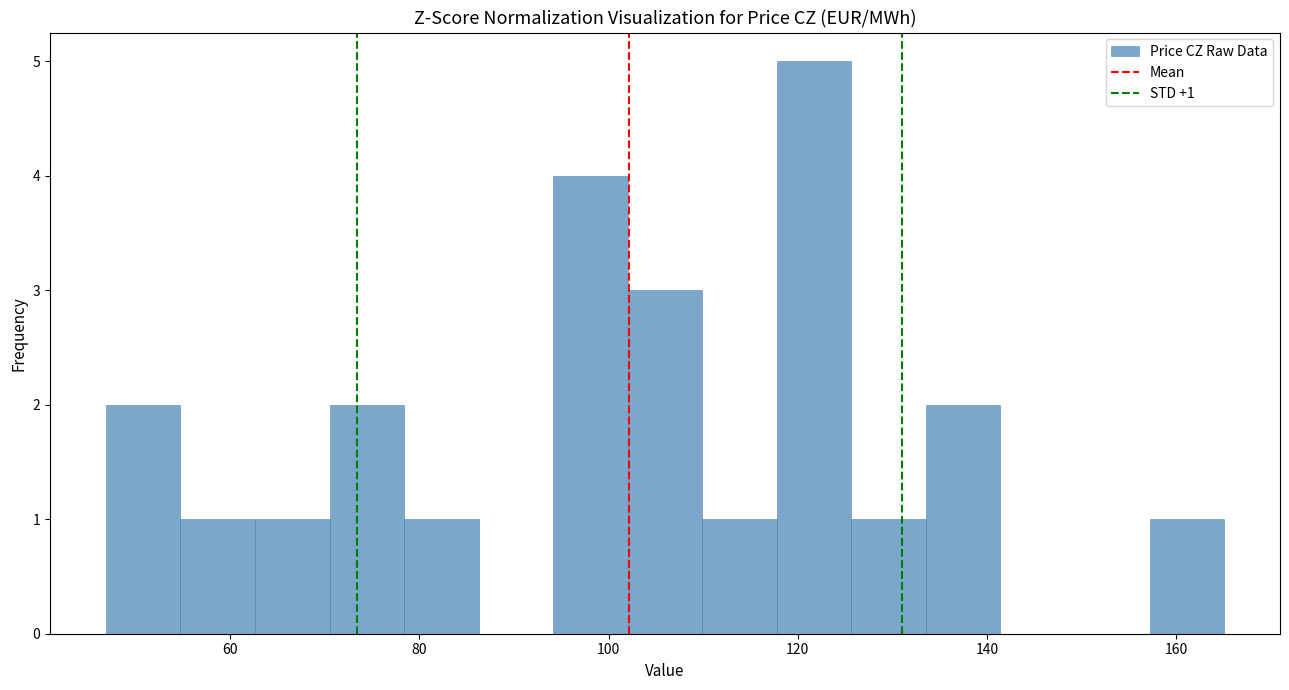

Around what value on the x-axis is the tallest bar? Give the approximate position of its centre, as read against the axis.

122